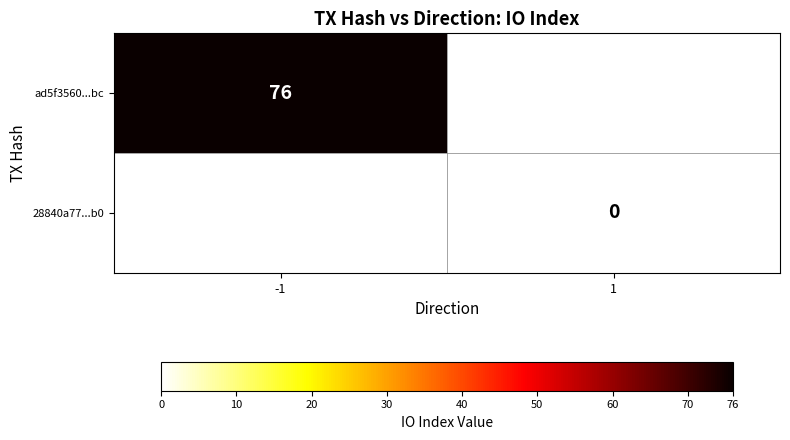

What is the greatest value displayed?

76.0